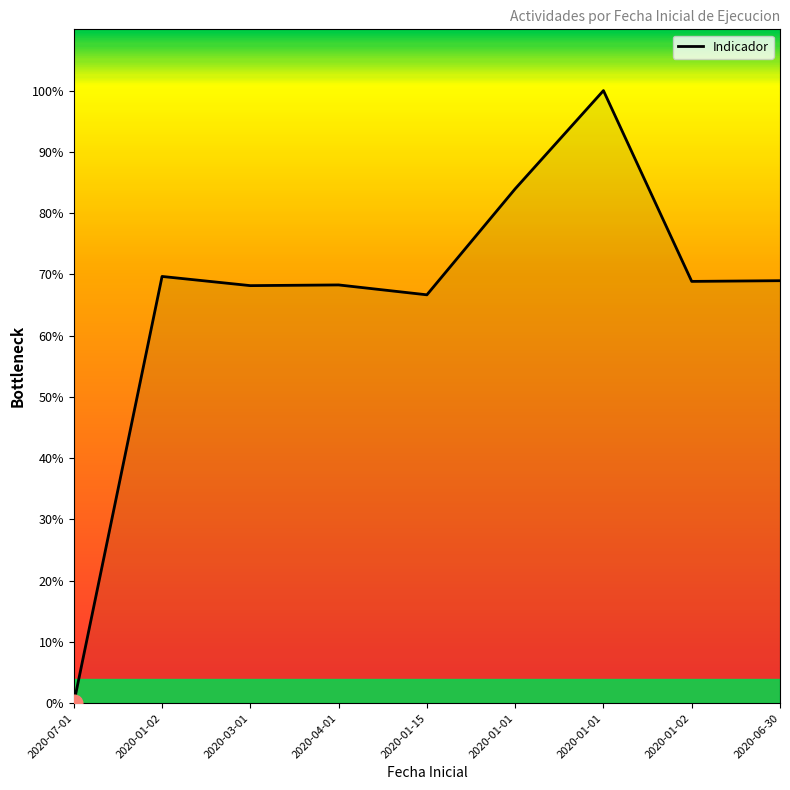

What is the change in value from 2020-07-01 to 2020-03-01?

+68.2